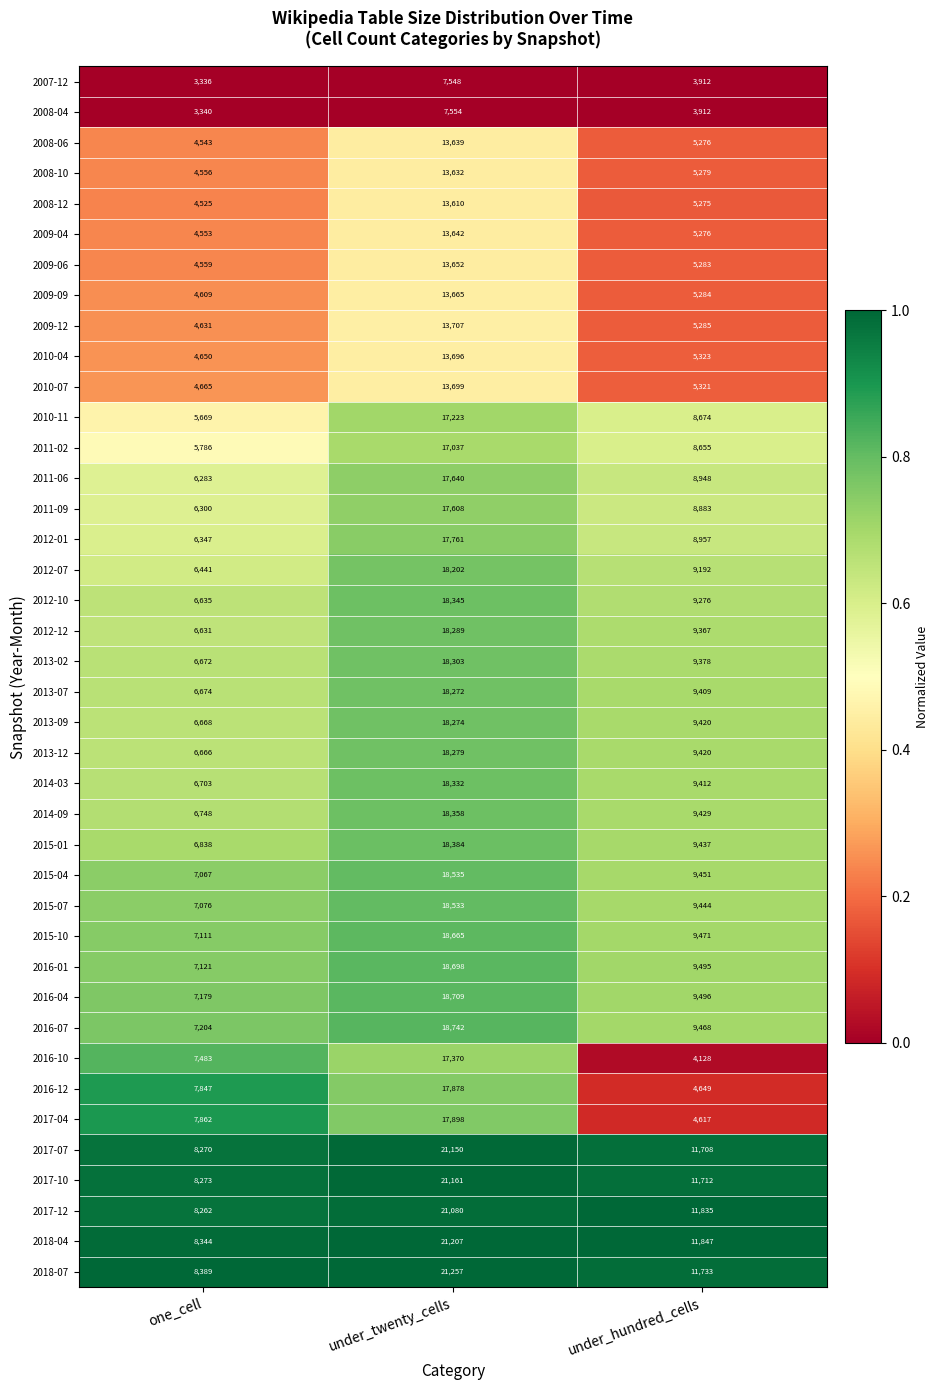

Which series changed the most between under_twenty_cells and under_hundred_cells?

2017-04